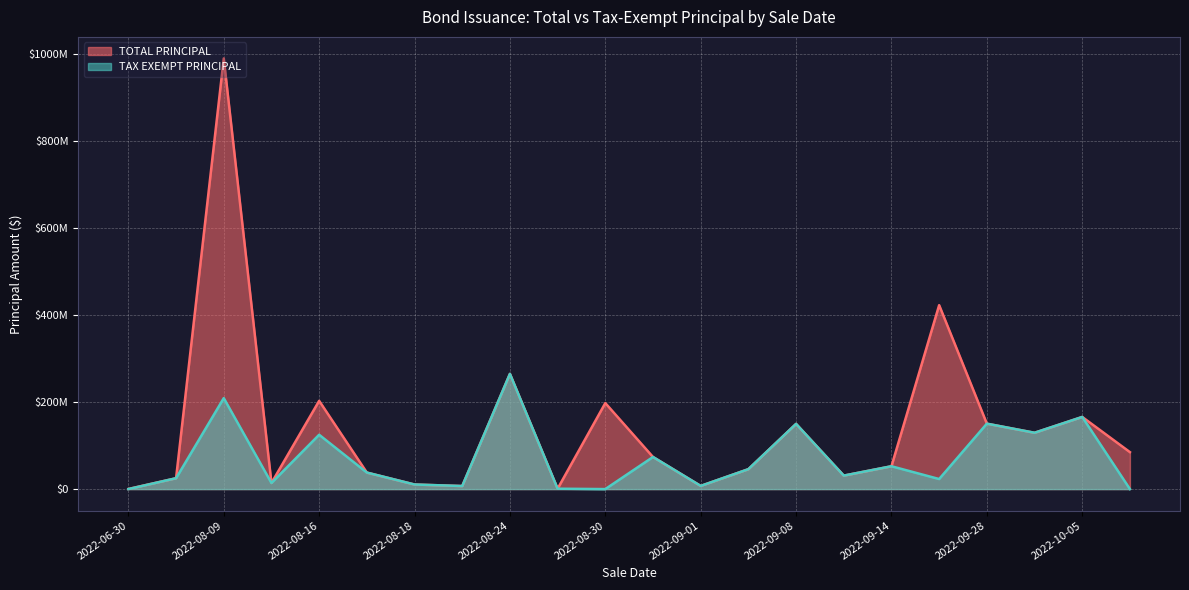

Does the chart display data point markers on the line(s)?

No